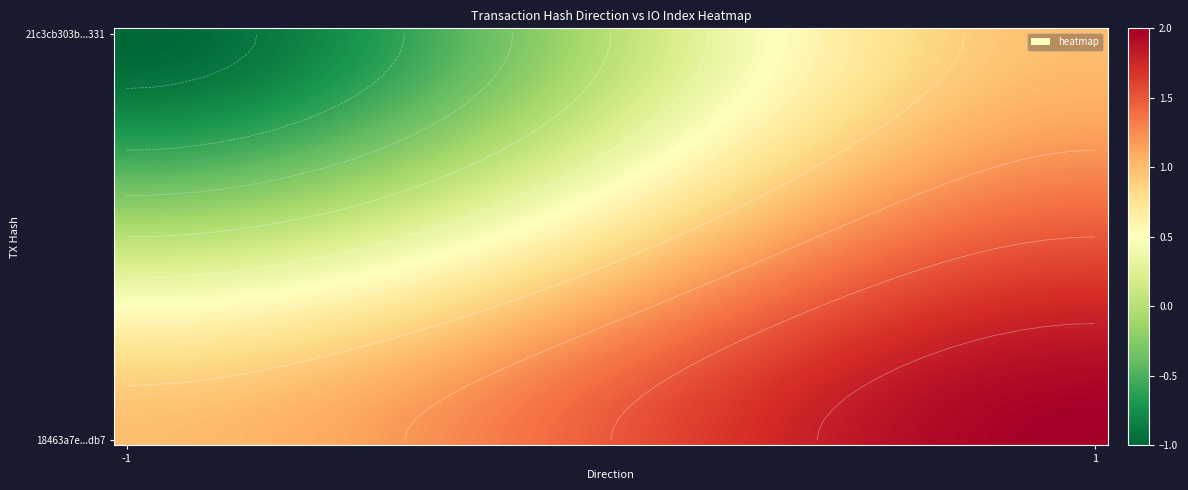

Between 10 and 26, which is larger?

26